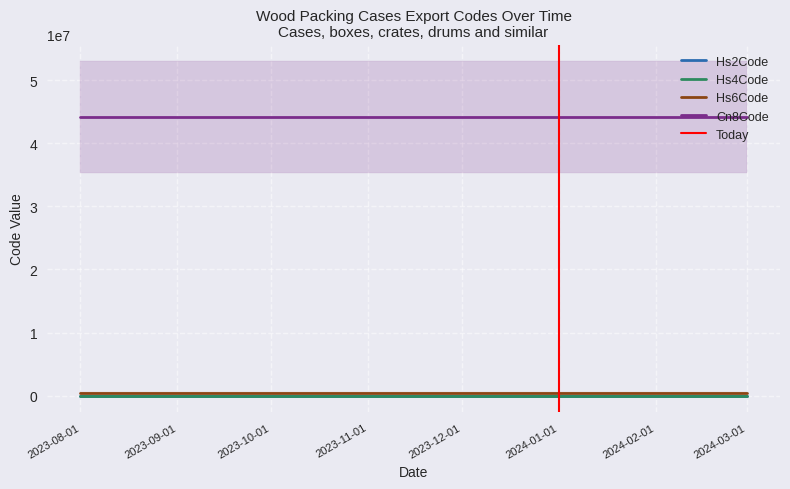

What is the lowest value of the Hs6Code series?

441510